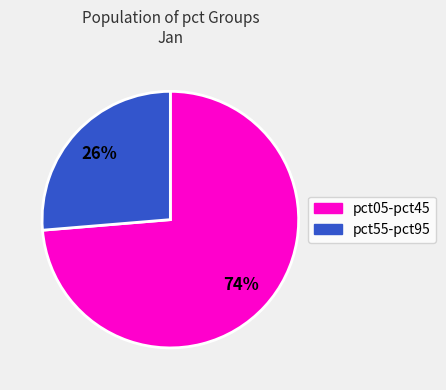

Is there any slice that represents more than half of the pie?

Yes